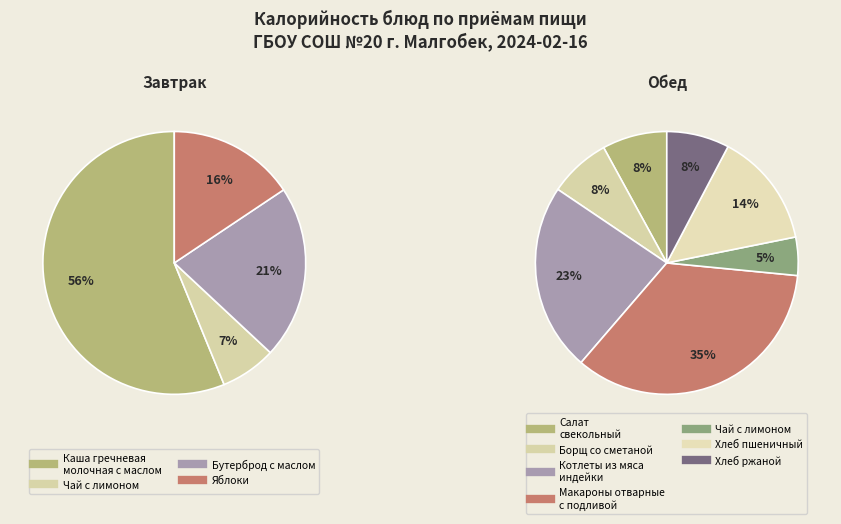

What is the smallest slice in the pie chart?

Чай с лимоном (завтрак)